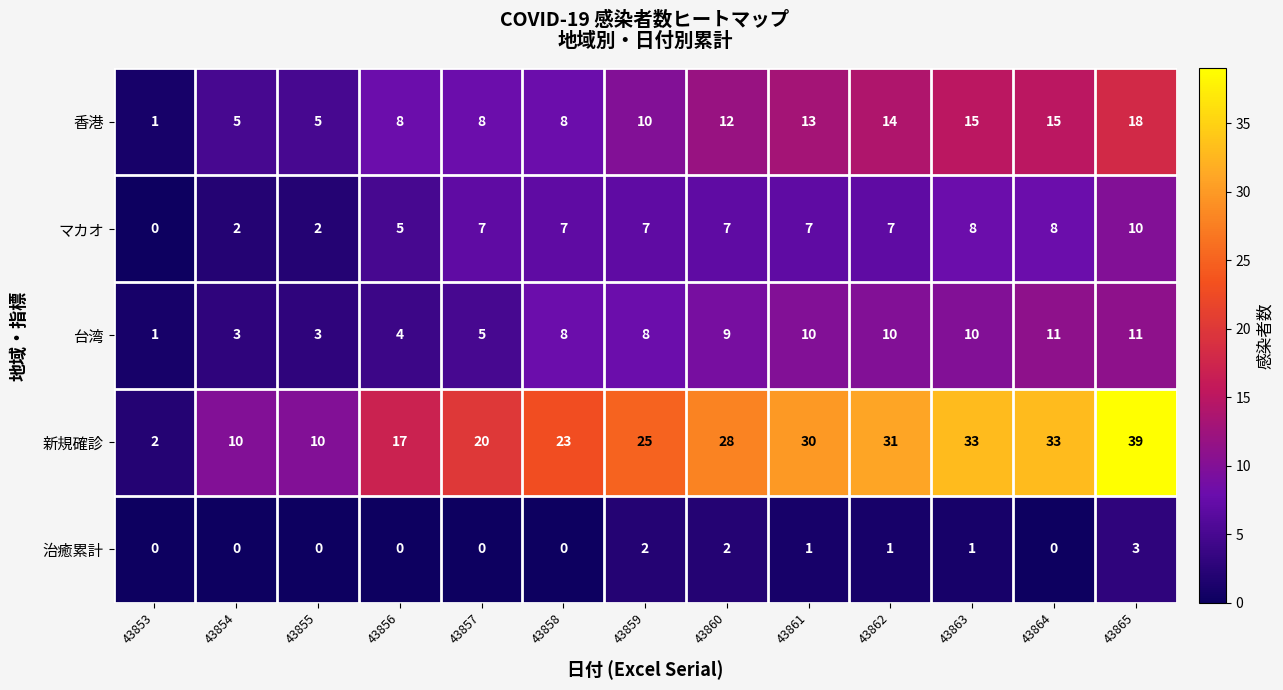

What is the sum of the 台湾 values at 43862 and 43854?

13